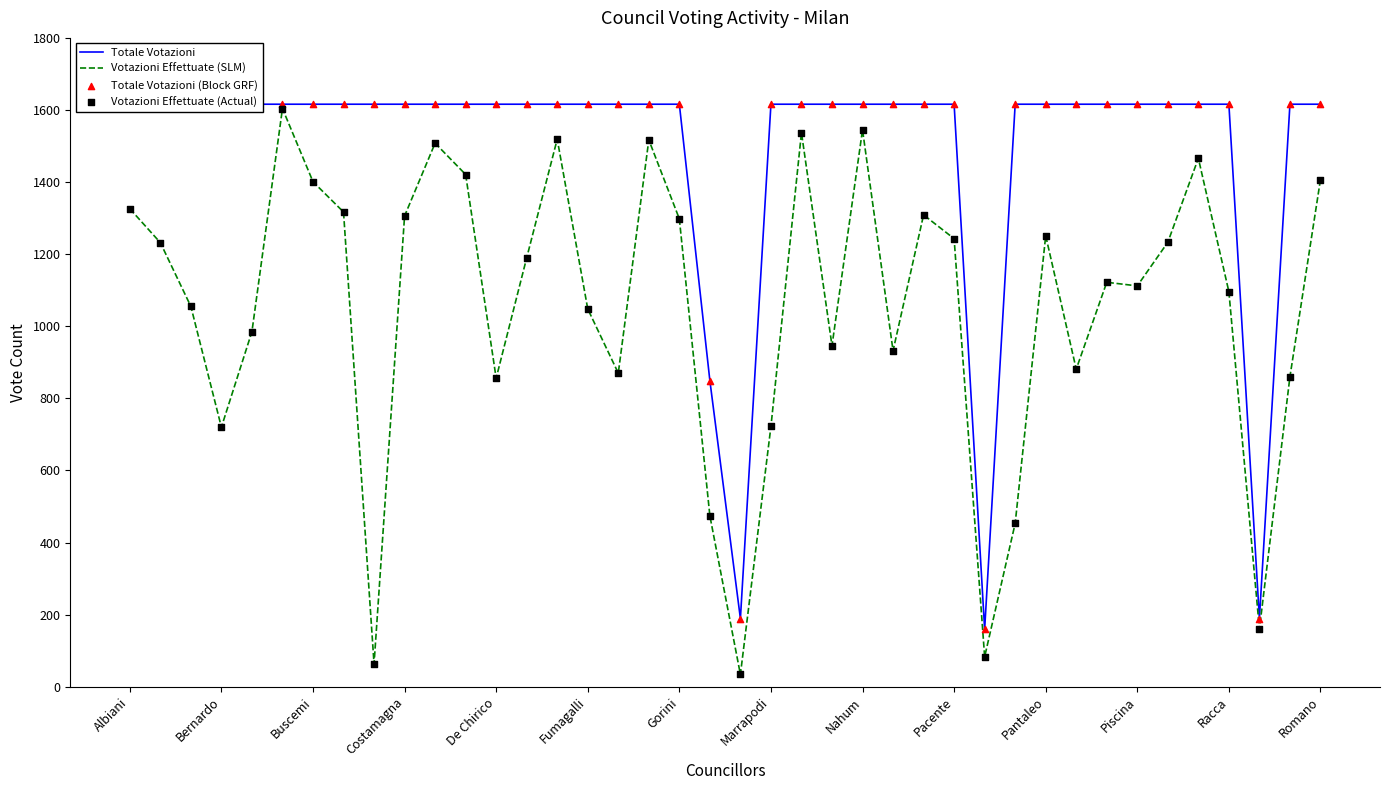

What are all the series names shown in the legend?

Totale Votazioni, Votazioni Effettuate (SLM), Totale Votazioni (Block GRF), Votazioni Effettuate (Actual)